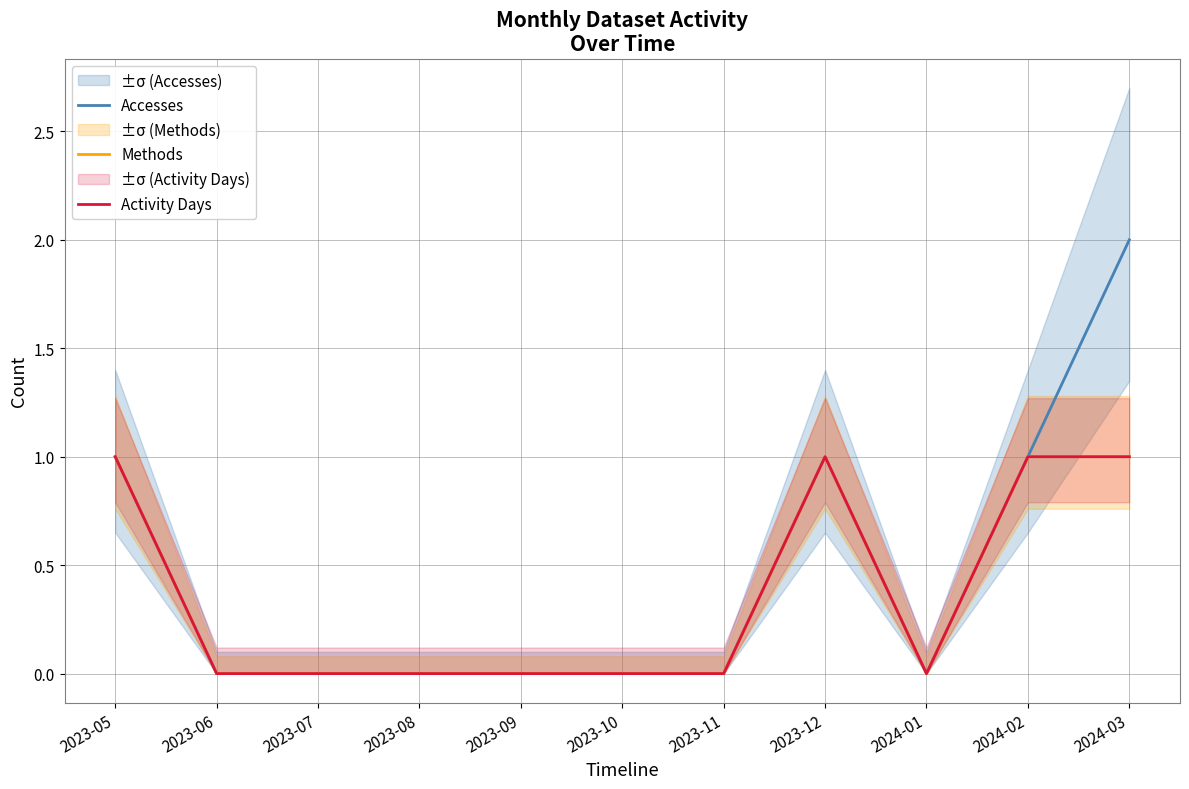

Where is the first local minimum for Activity Days?

2024-01